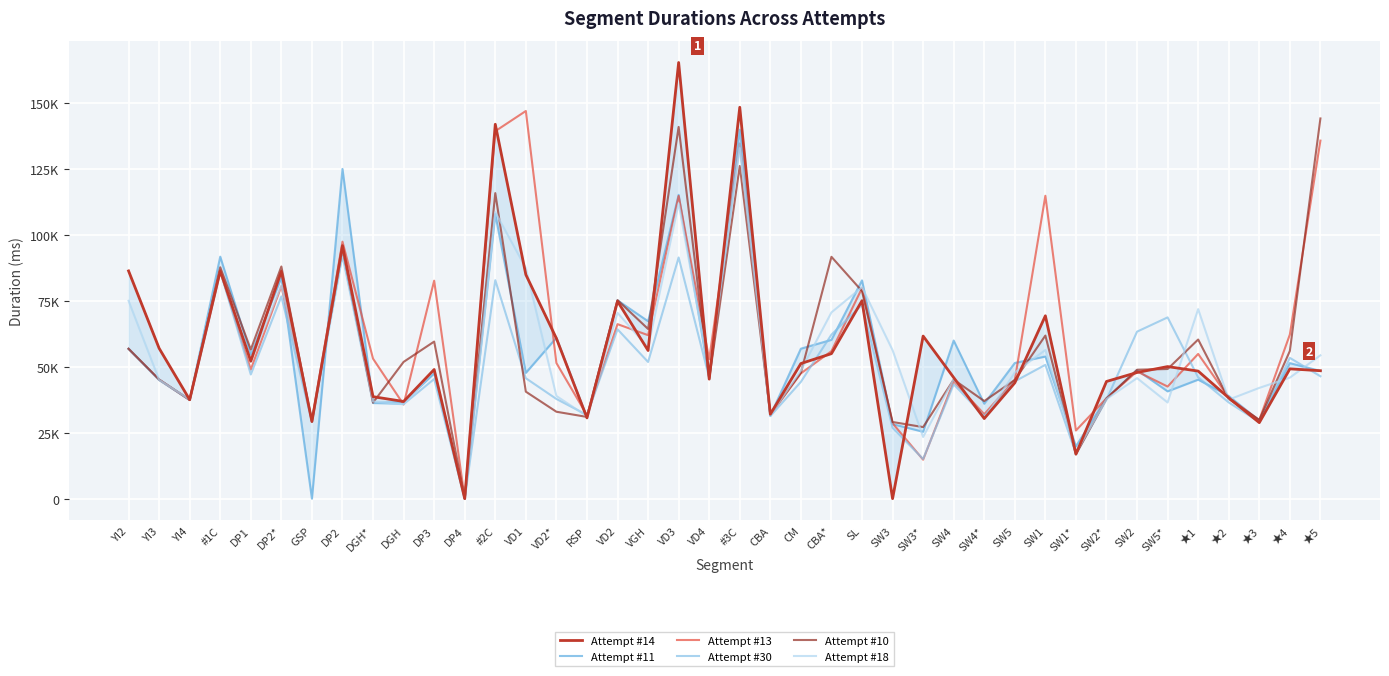

How many intersections are there between Attempt #14 and Attempt #18?

23